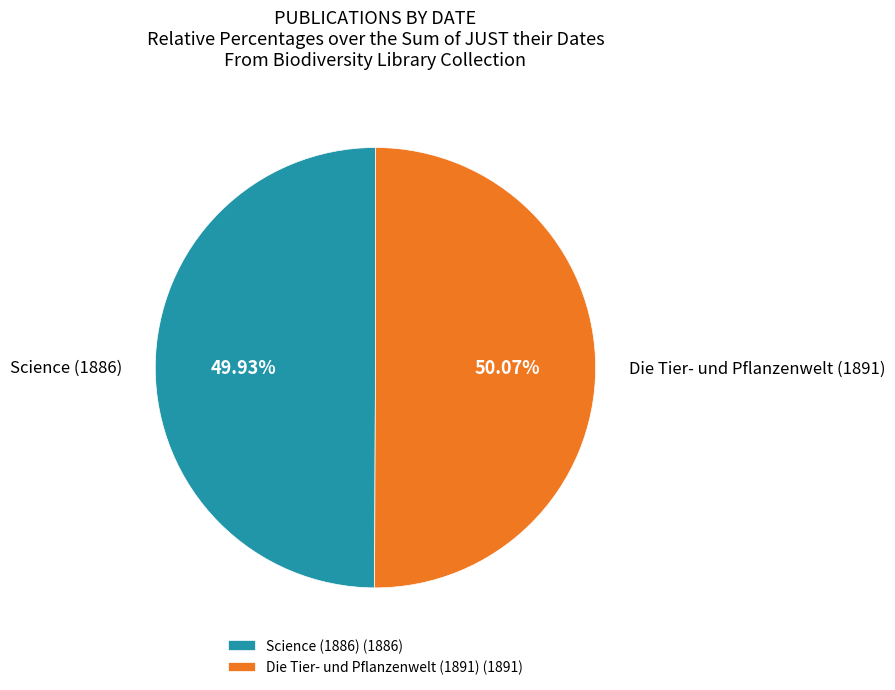

To the nearest percent, what portion does Die Tier- und Pflanzenwelt (1891) represent?

50%